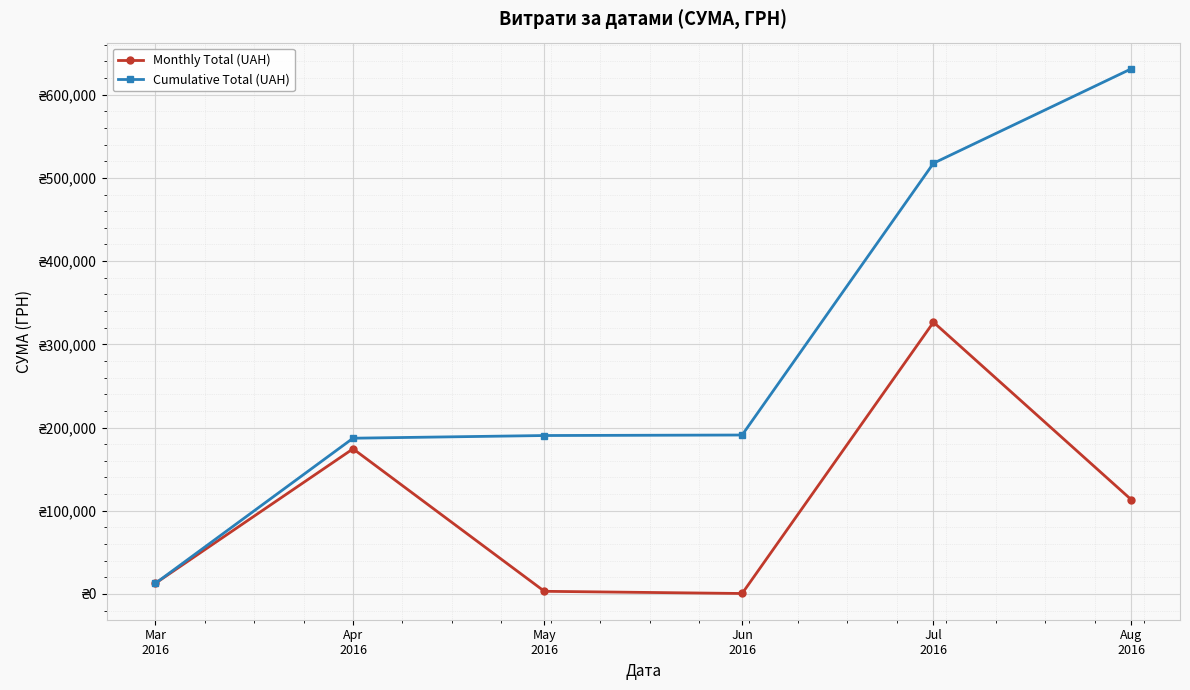

Which series has the largest range (max minus min)?

Cumulative Total (UAH)